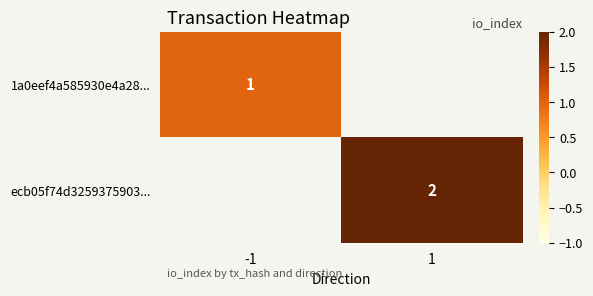

The ecb05f74d3259375903... series shows 3 at 1. True or false?

False